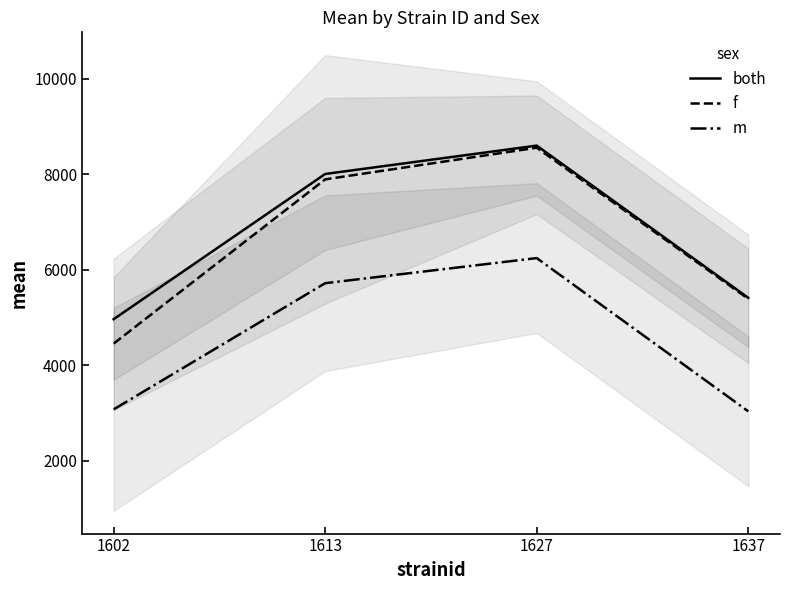

Rank the categories by f value from highest to lowest.

1627, 1613, 1637, 1602